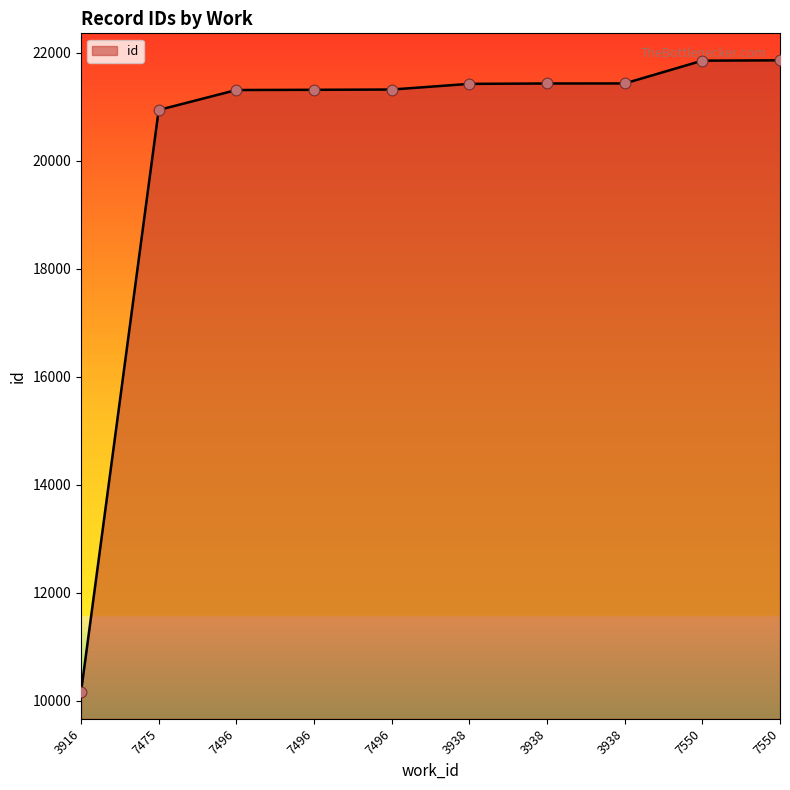

What is the change in value from 7496 to 7496?

+5